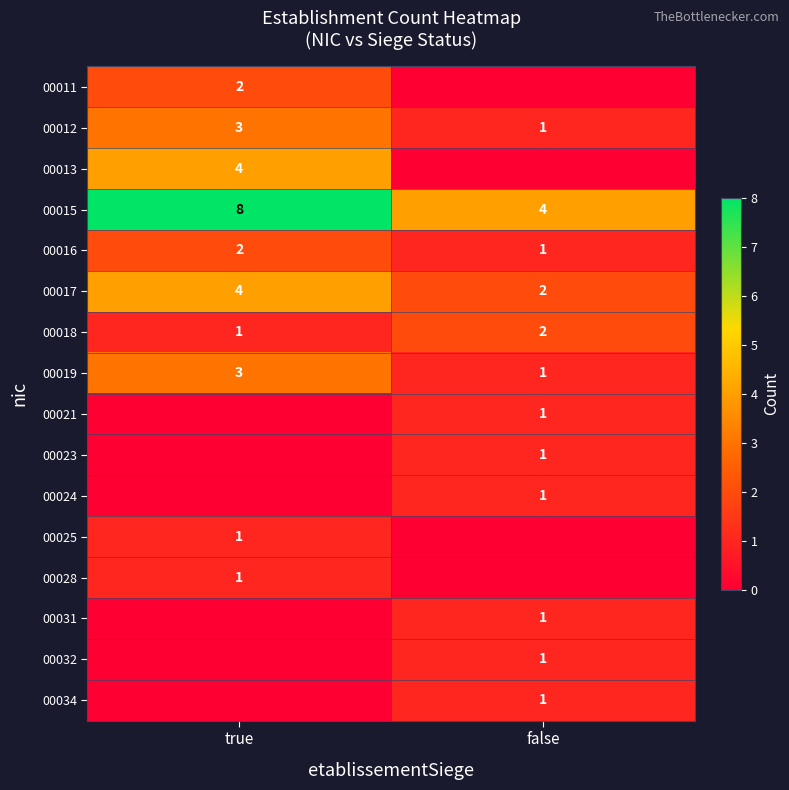

Where is 00018 nearest to the value 1?

true